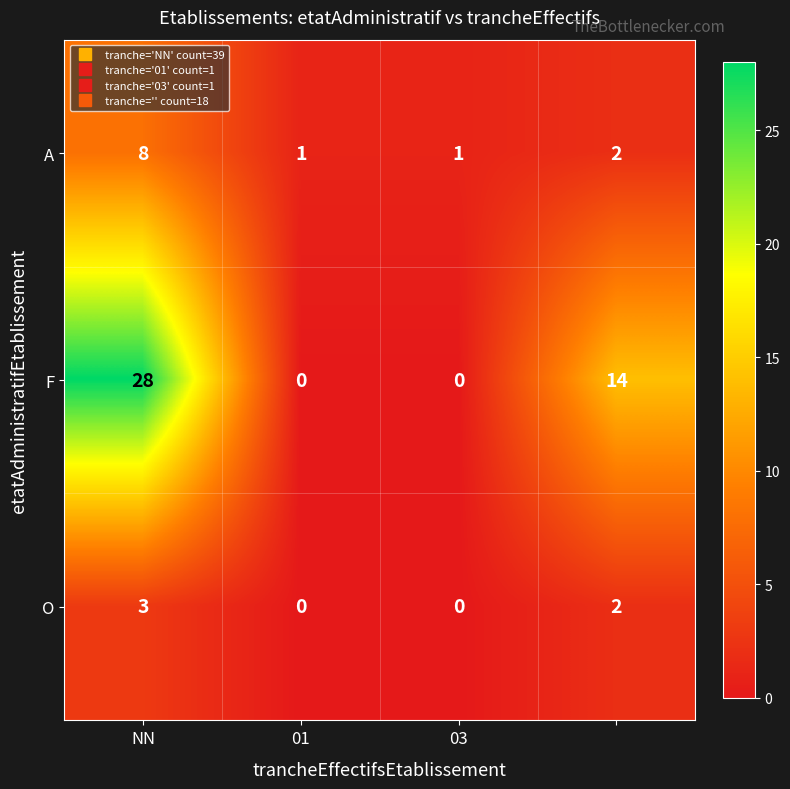

How many F values are between 0 and 28?

4